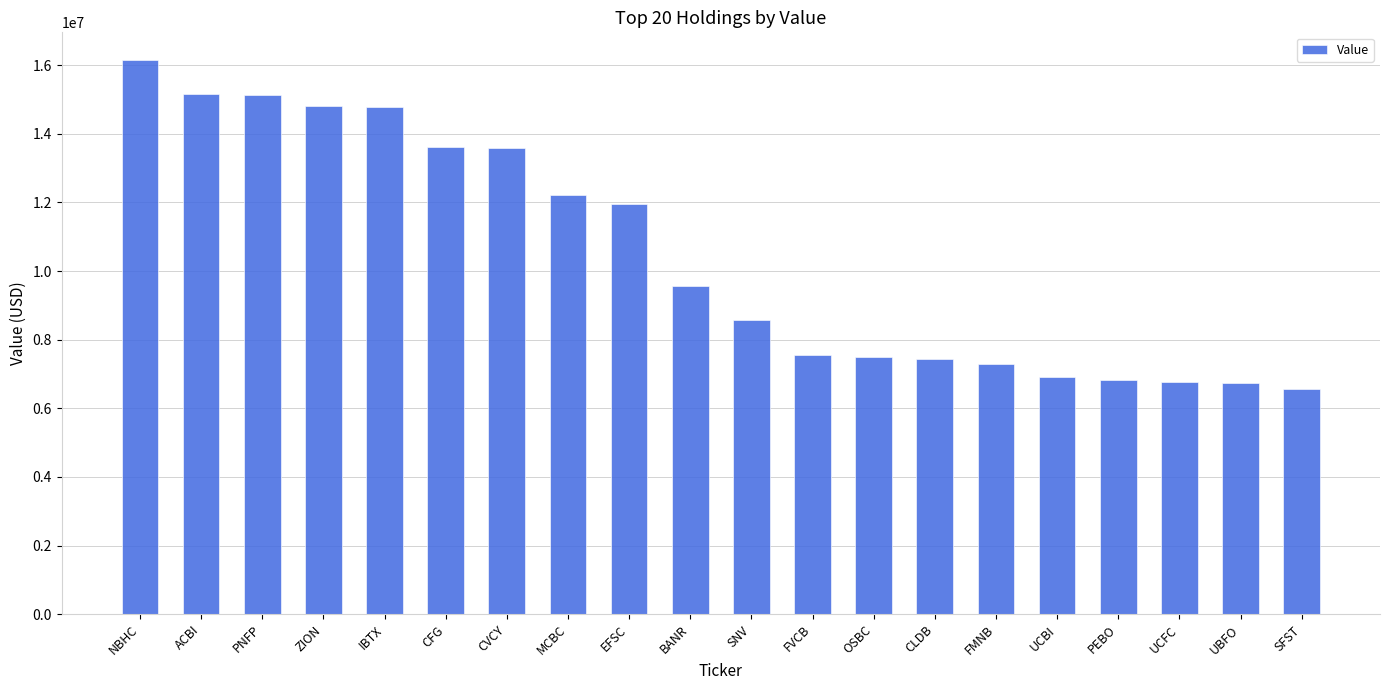

Which label corresponds to the smallest value in the chart?

SFST